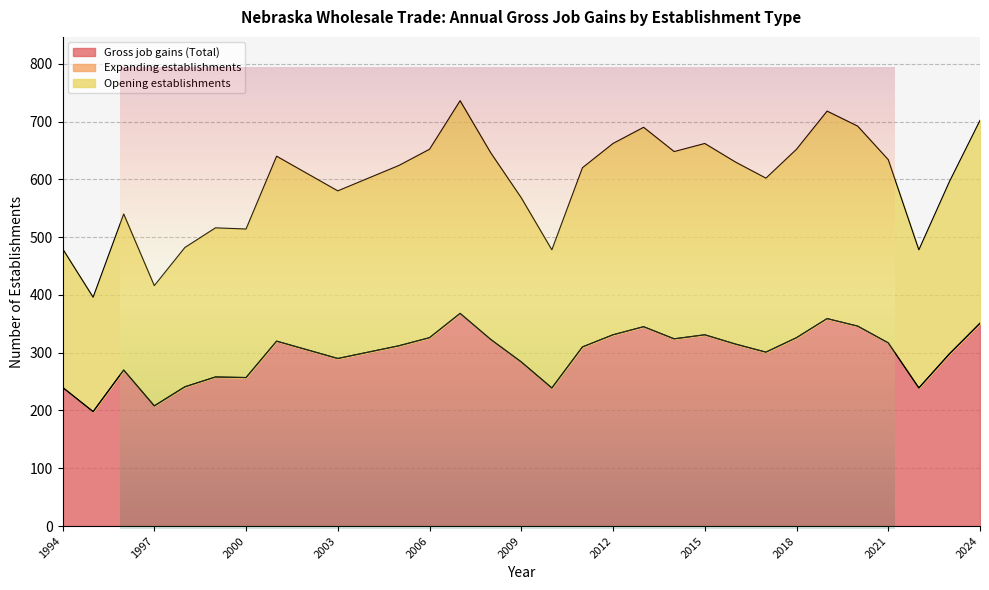

How many data points in Gross job gains (Total) are above 310?

15